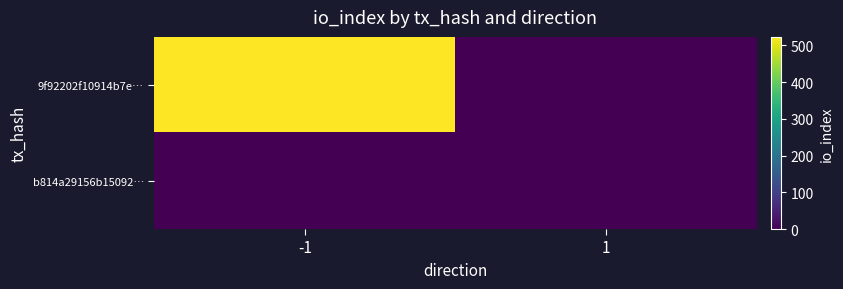

The value of b814a29156b15092… at -1 is 0. True or false?

True